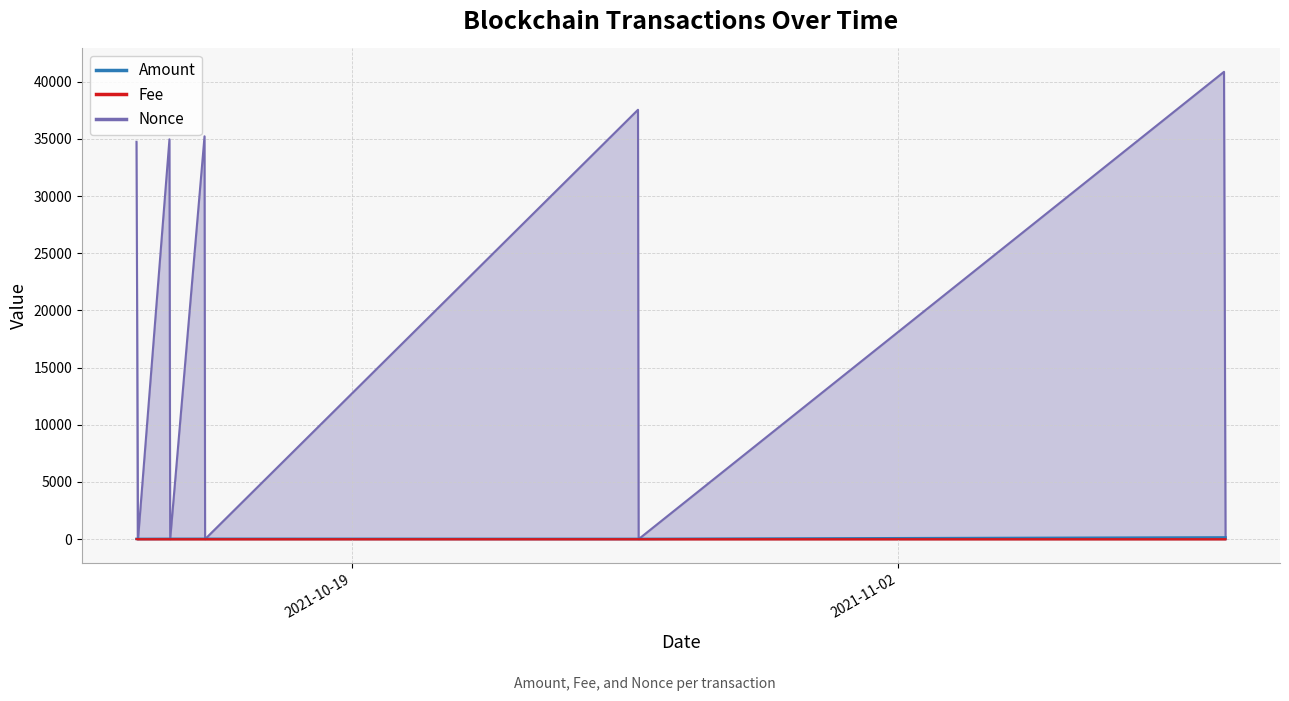

What are all the series names shown in the legend?

Amount, Fee, Nonce